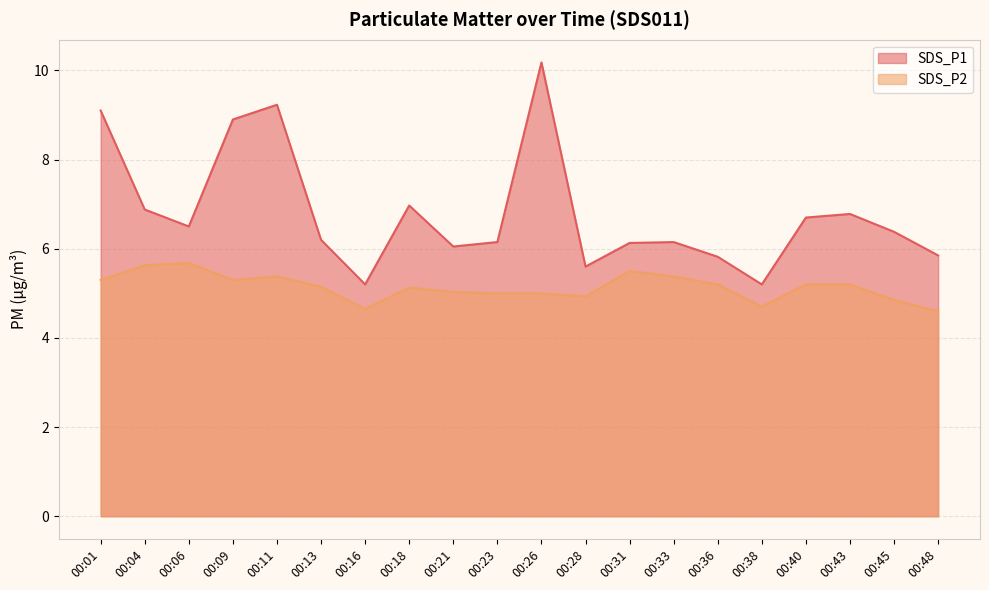

True or false: SDS_P1 and SDS_P2 intersect in this chart.

False